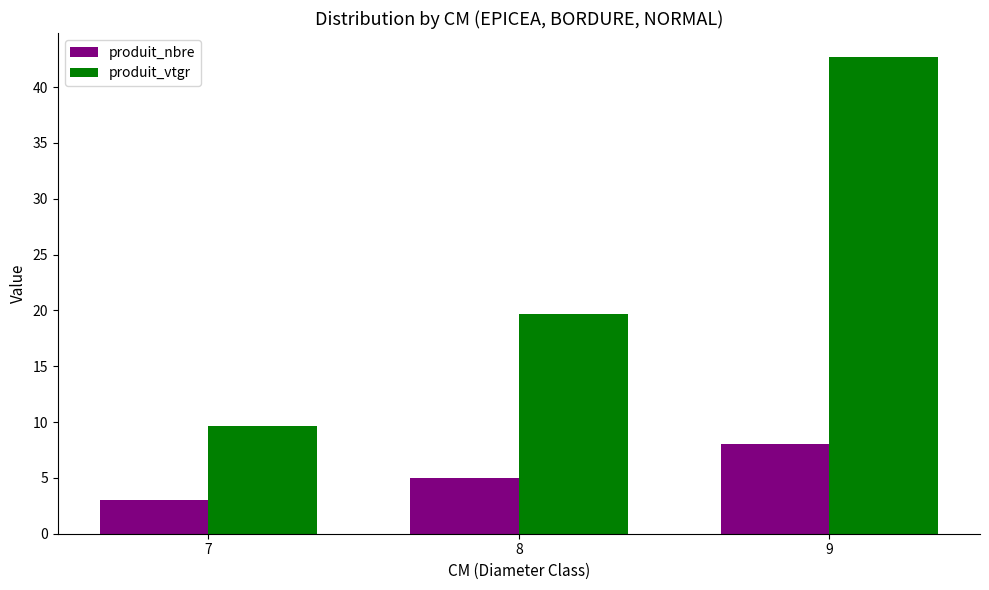

Which category has the lowest value across all series?

7